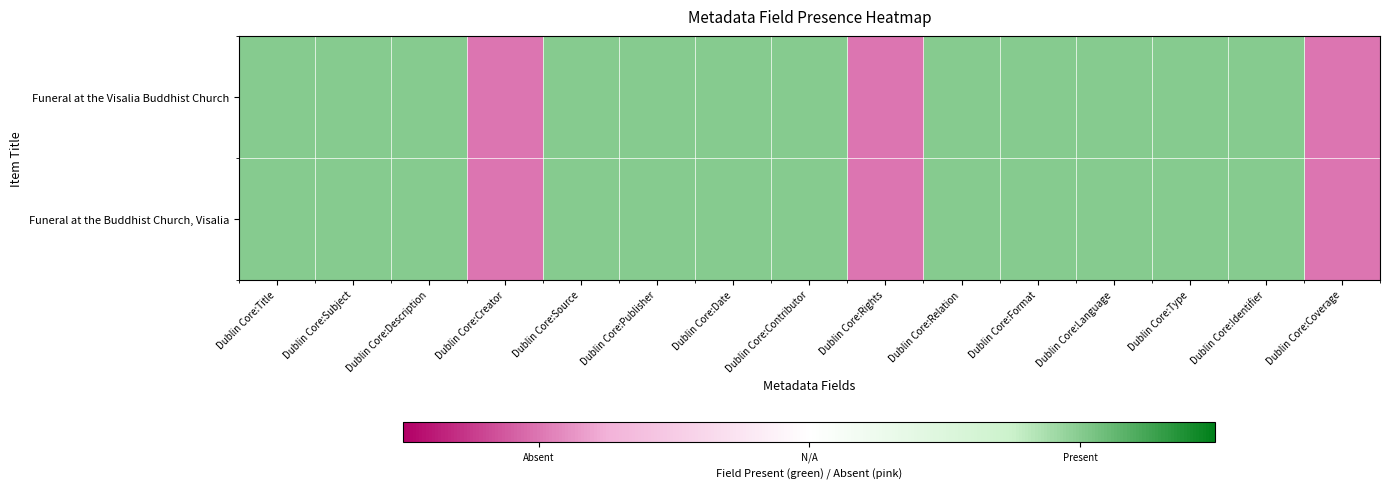

At which category does the chart reach its peak across all series?

Dublin Core:Title